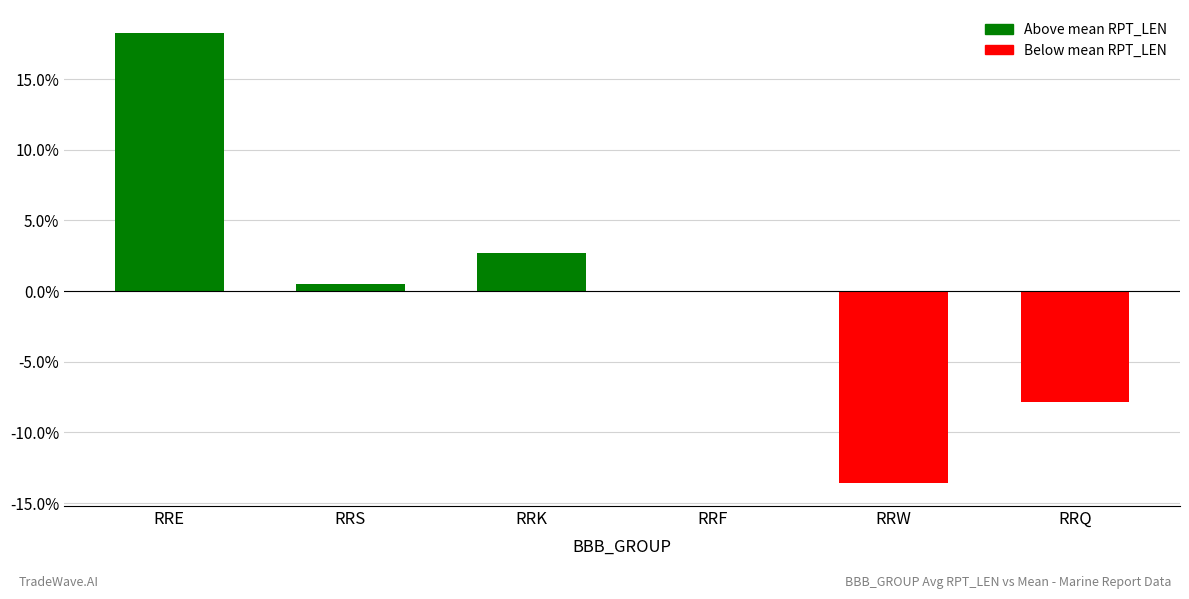

Where is the data nearest to the value 2?

RRK